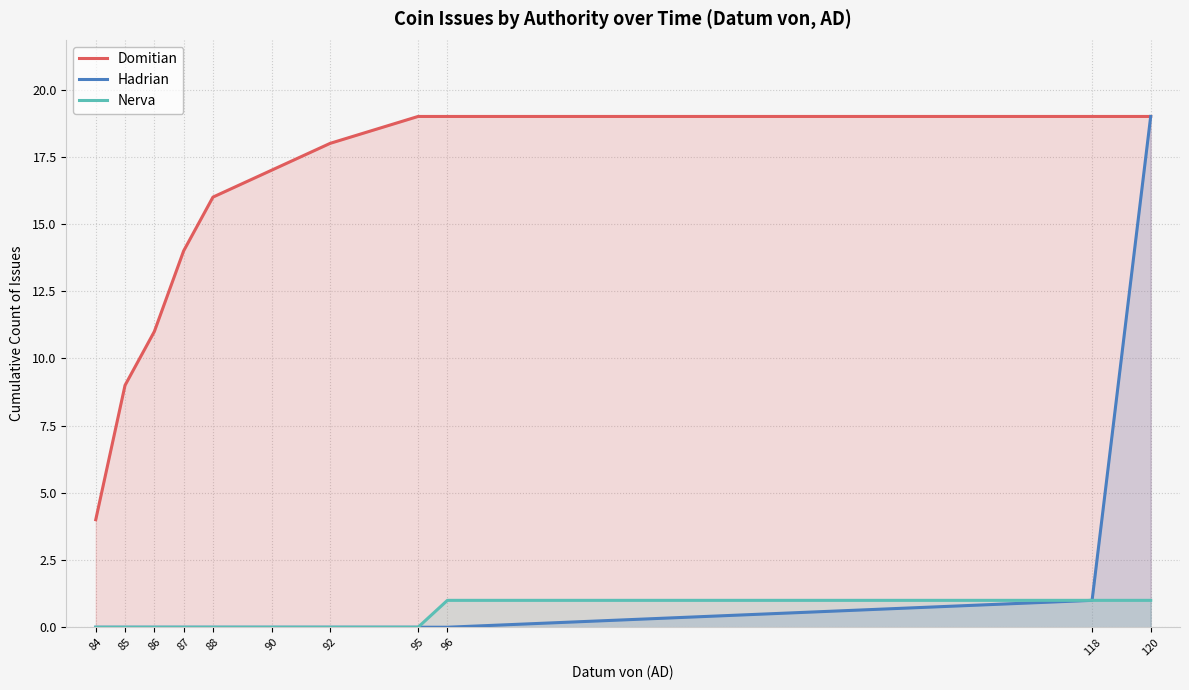

What is the value of the Hadrian point at the 10th from the left?

1